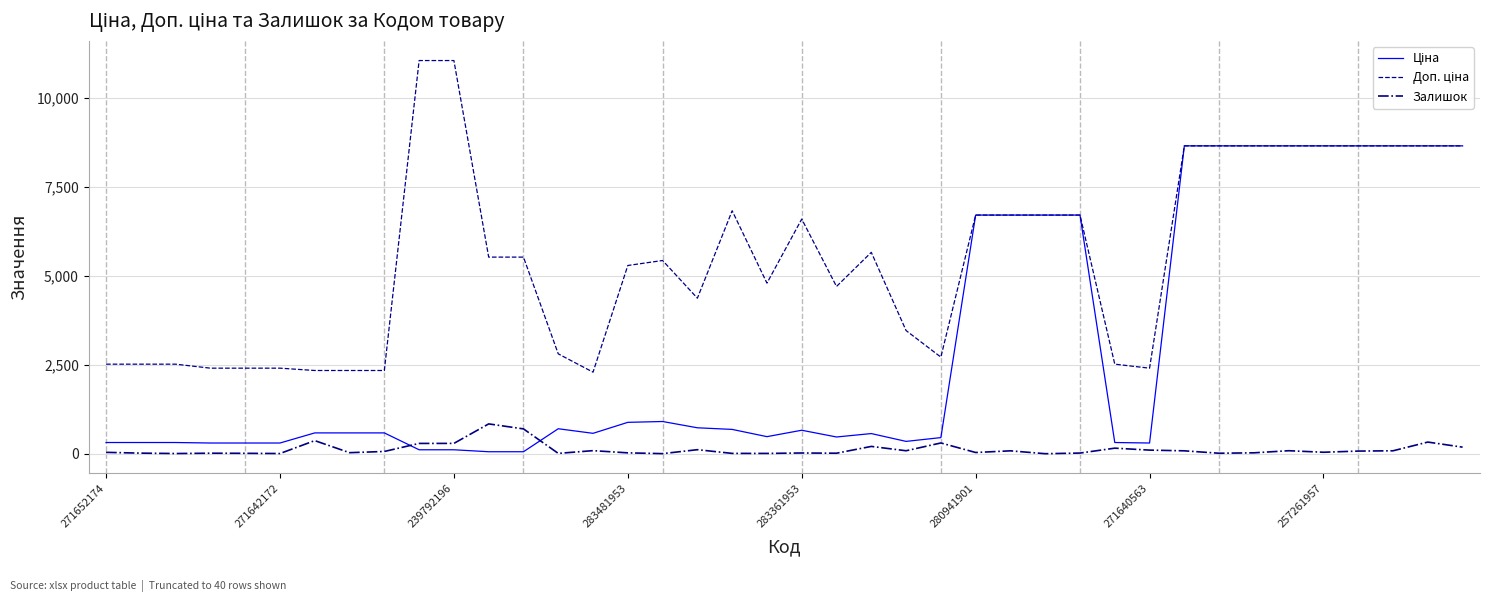

What is the maximum value shown in the chart?

11055.0